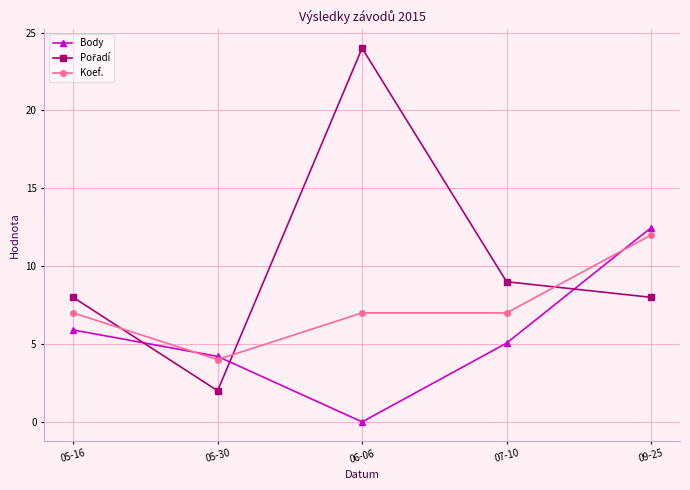

What position from the left is 09-25?

5